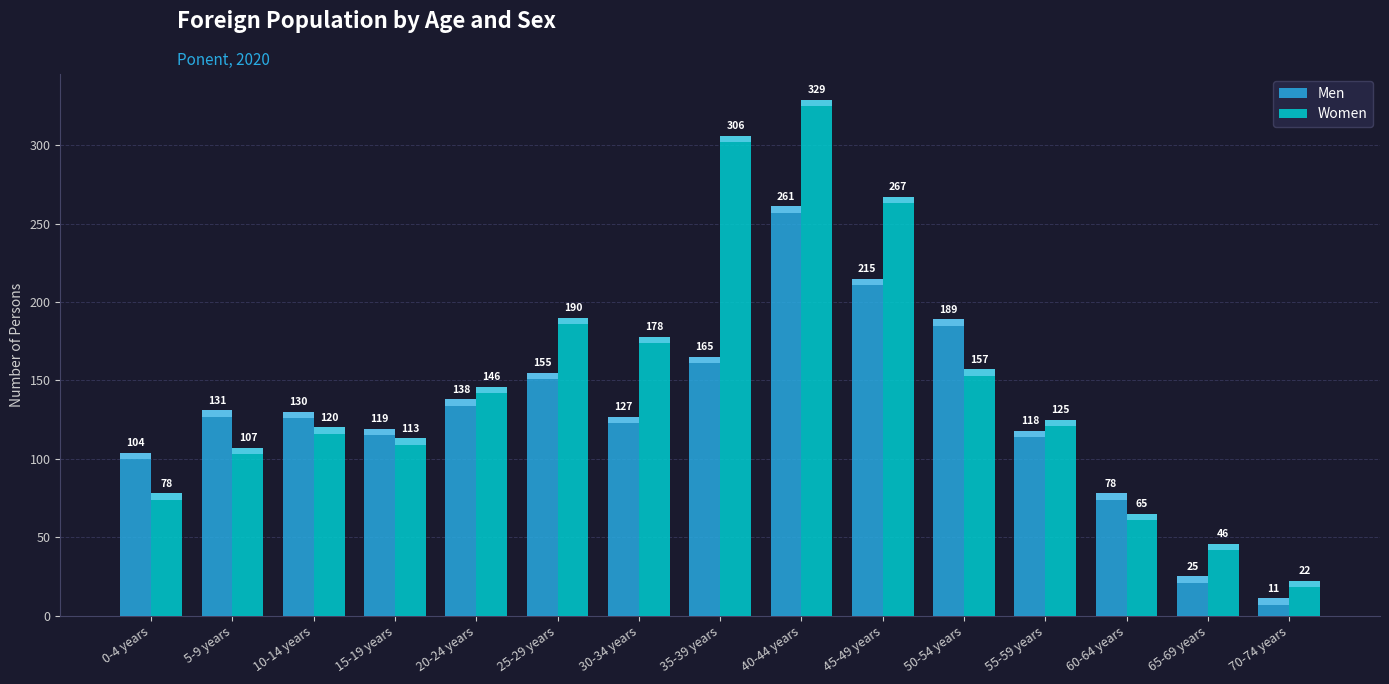

How many series are shown in this chart?

2